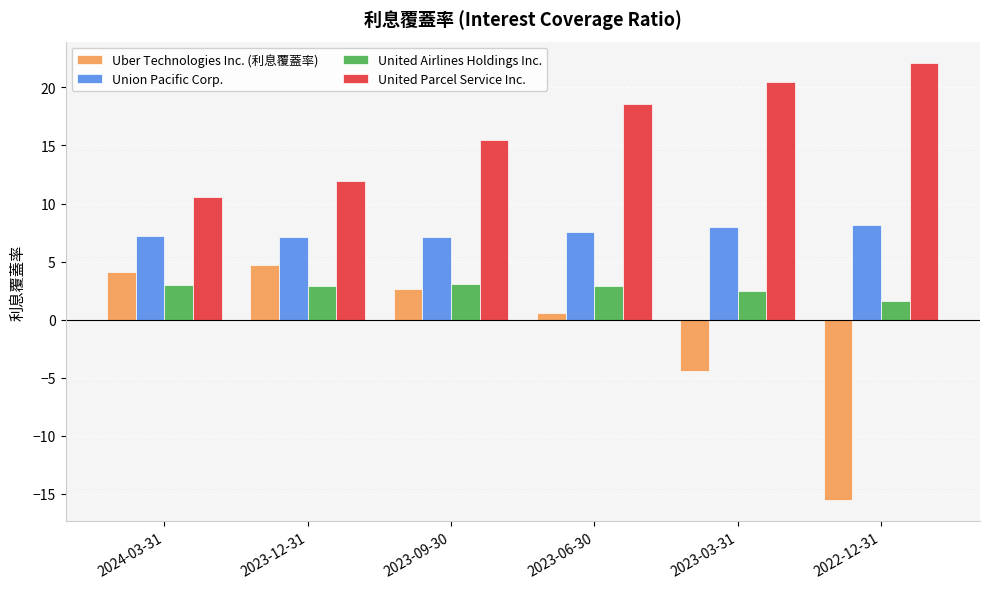

The value of Union Pacific Corp. at 2023-03-31 is 8.0. True or false?

True